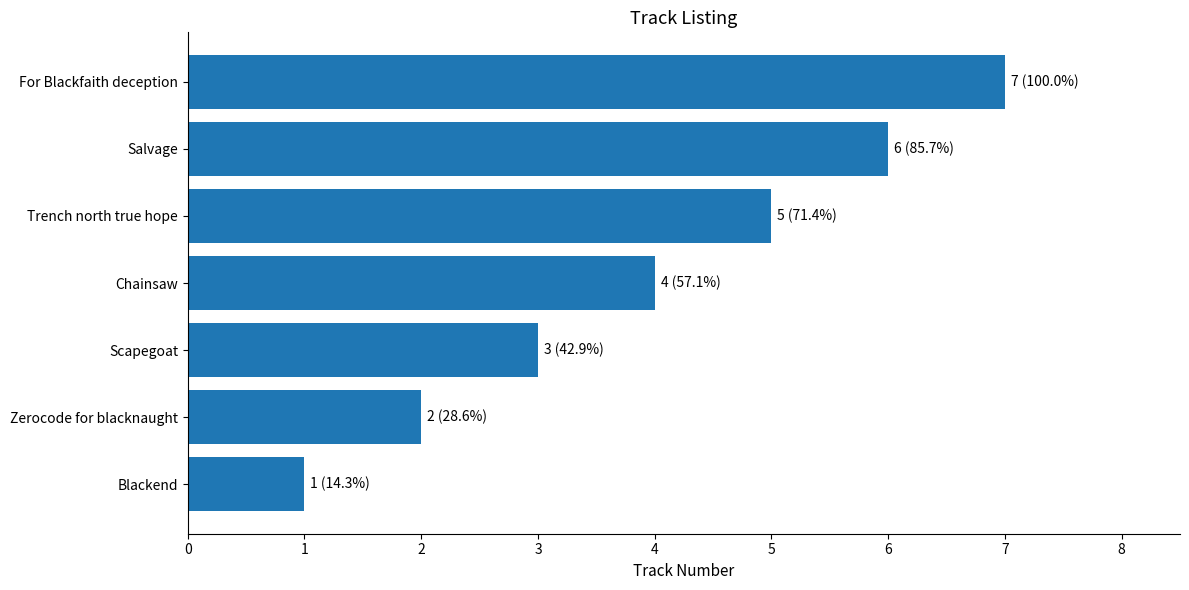

Count the values in the range 2 to 6.

5